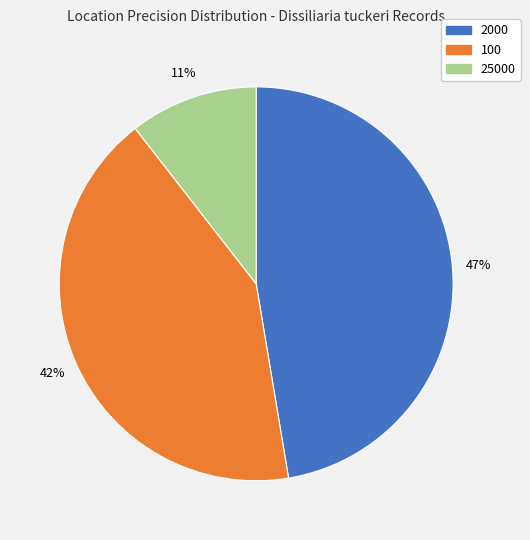

To the nearest percent, what is the average slice percentage?

33%